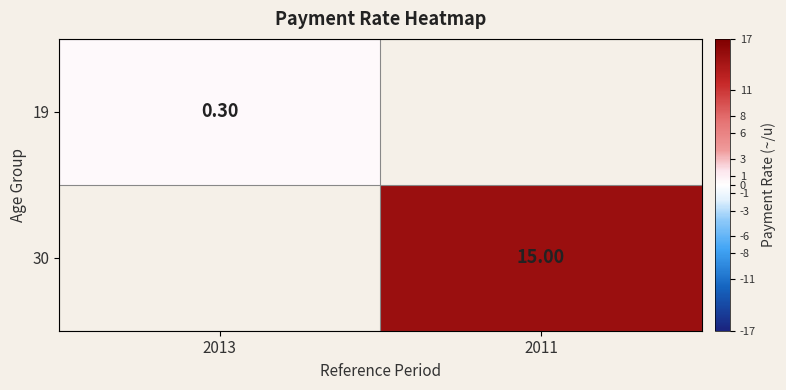

What is the maximum value shown in the chart?

15.0